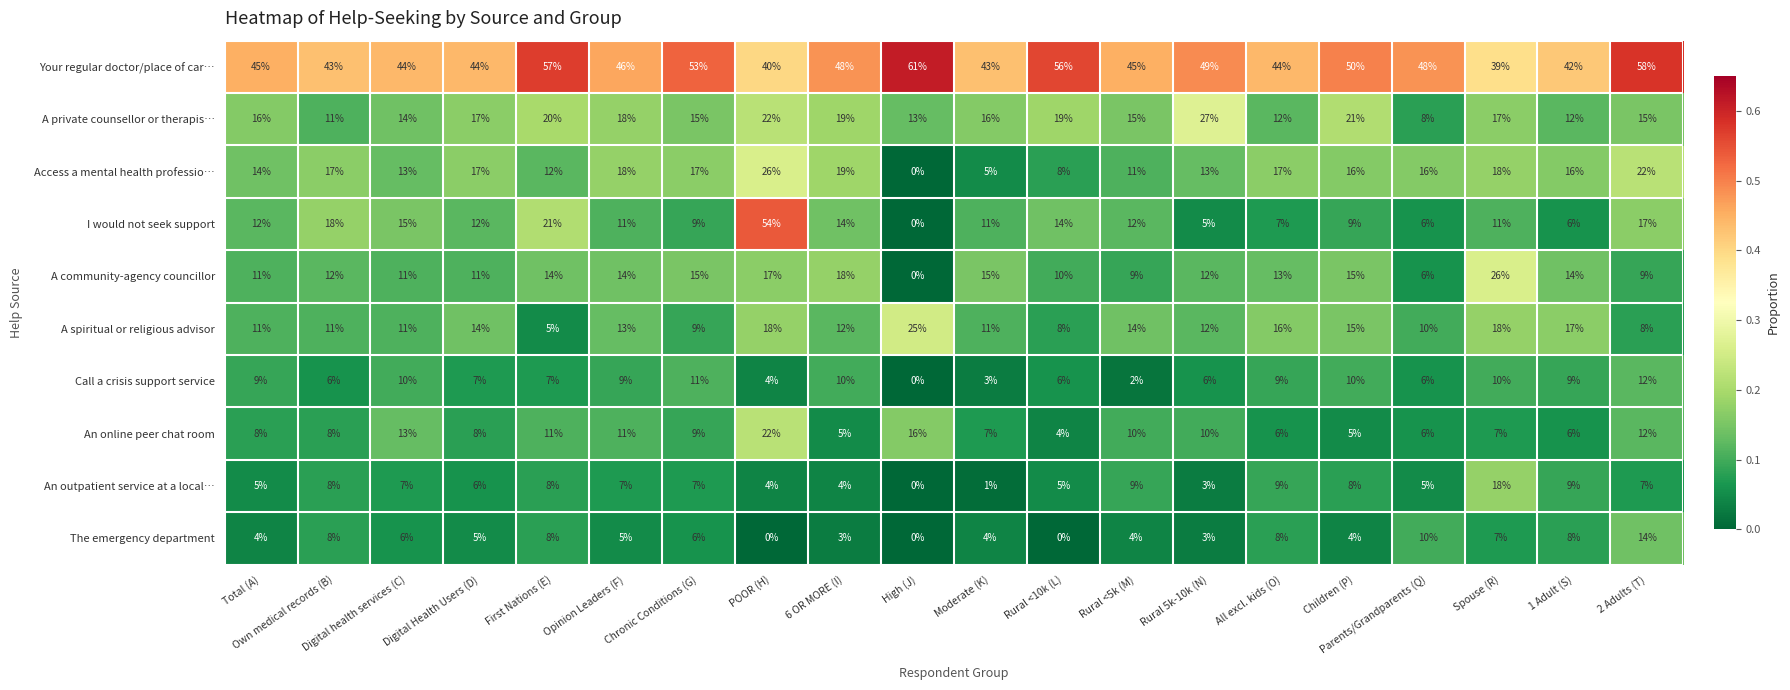

How many distinct data groups are displayed?

10